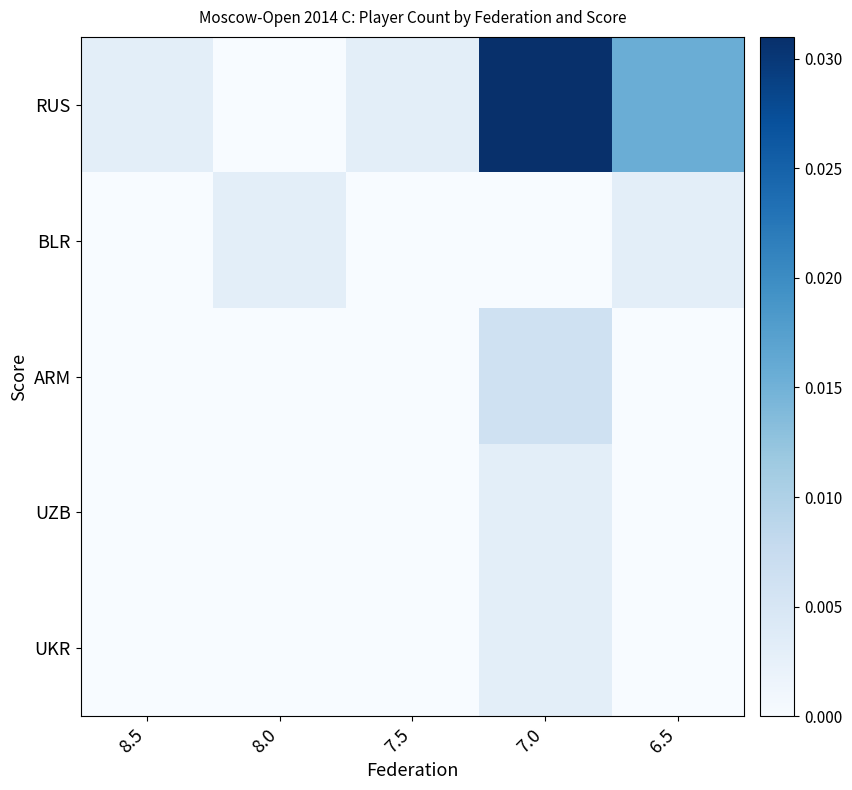

At which category is the sum across all series the highest?

7.0